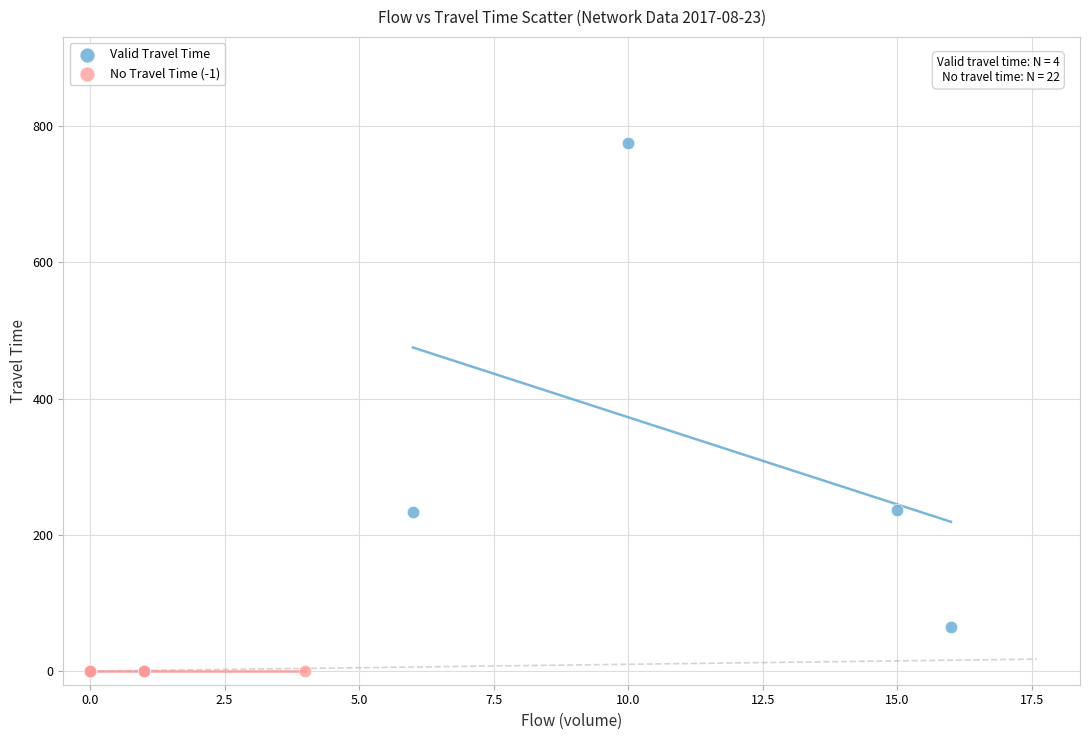

Which series contains the highest Y value?

Valid Travel Time